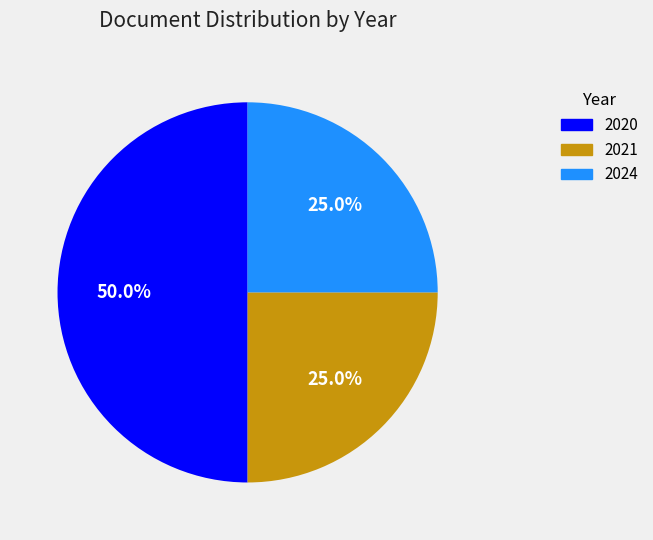

Count the number of slices in the pie.

3